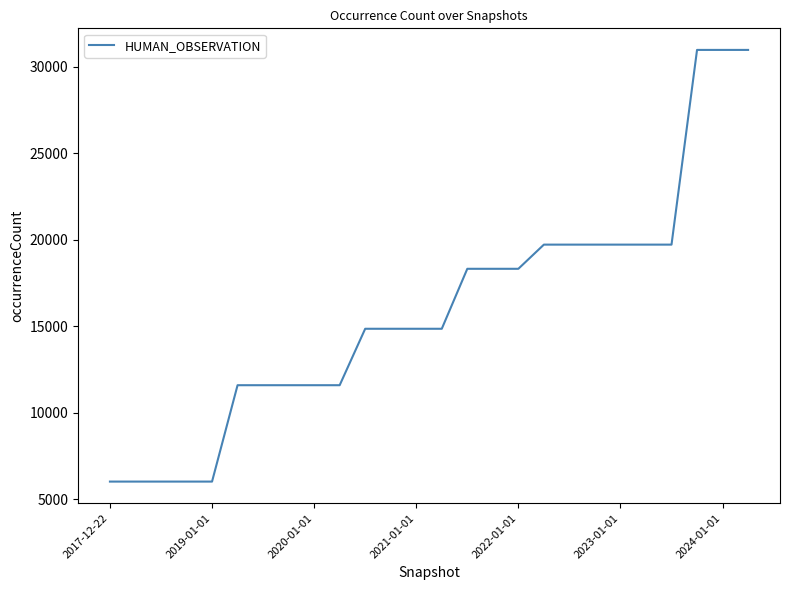

What is the difference between the maximum and minimum values?

24948